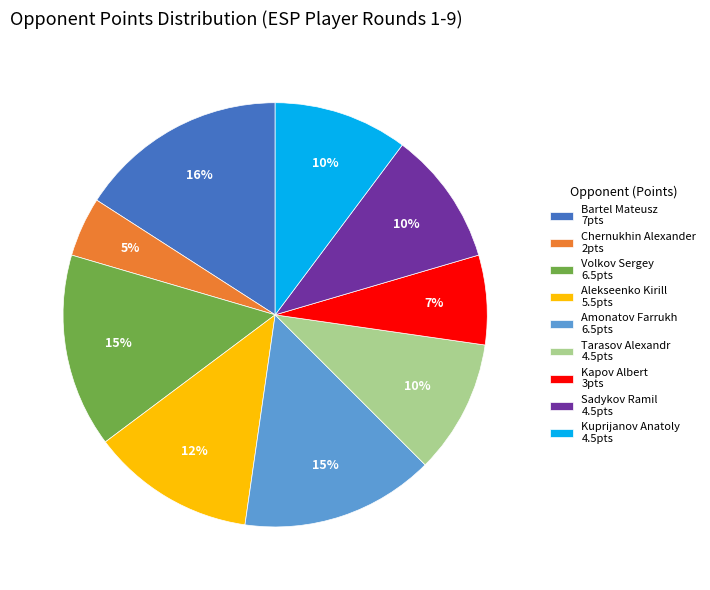

Is there a majority slice in this chart?

No